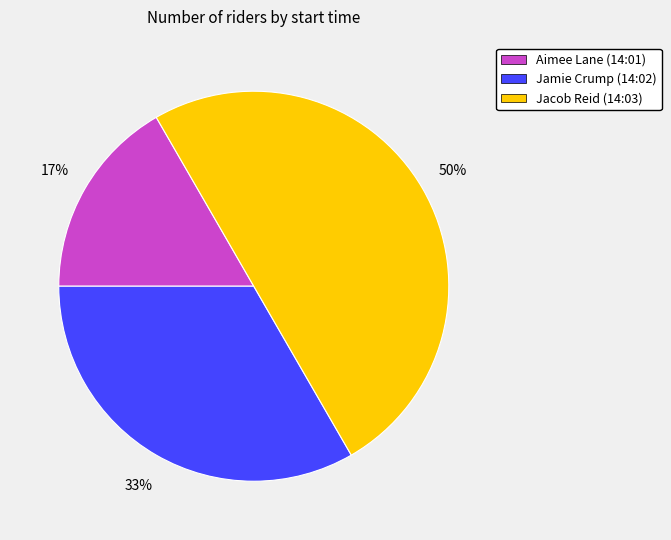

What percentage is the Aimee Lane (14:01) slice, to the nearest percent?

17%